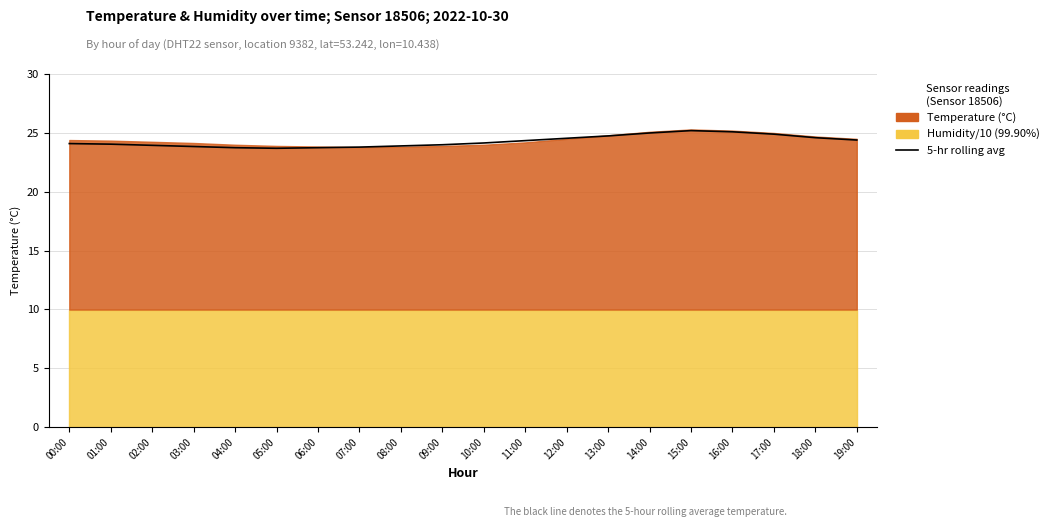

Is it true that the value at 19:00 is 24.4?

True